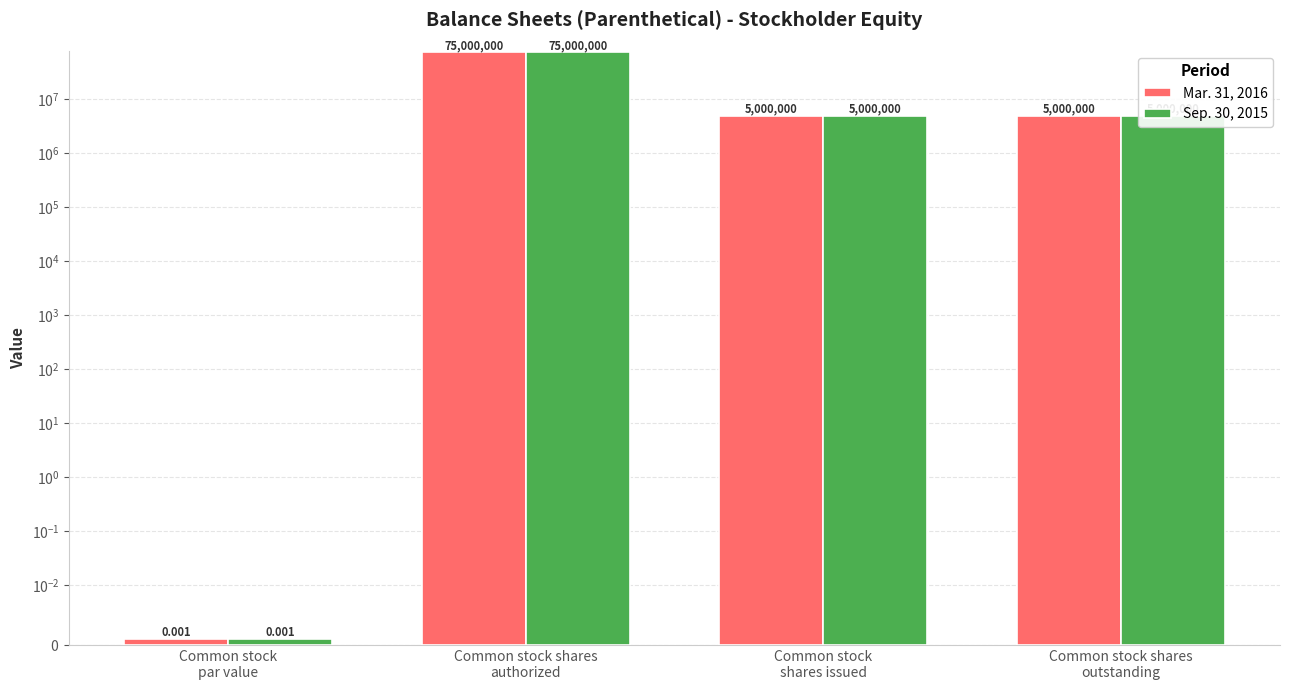

Where is Mar. 31, 2016 nearest to the value 37500000?

Common stock
shares issued